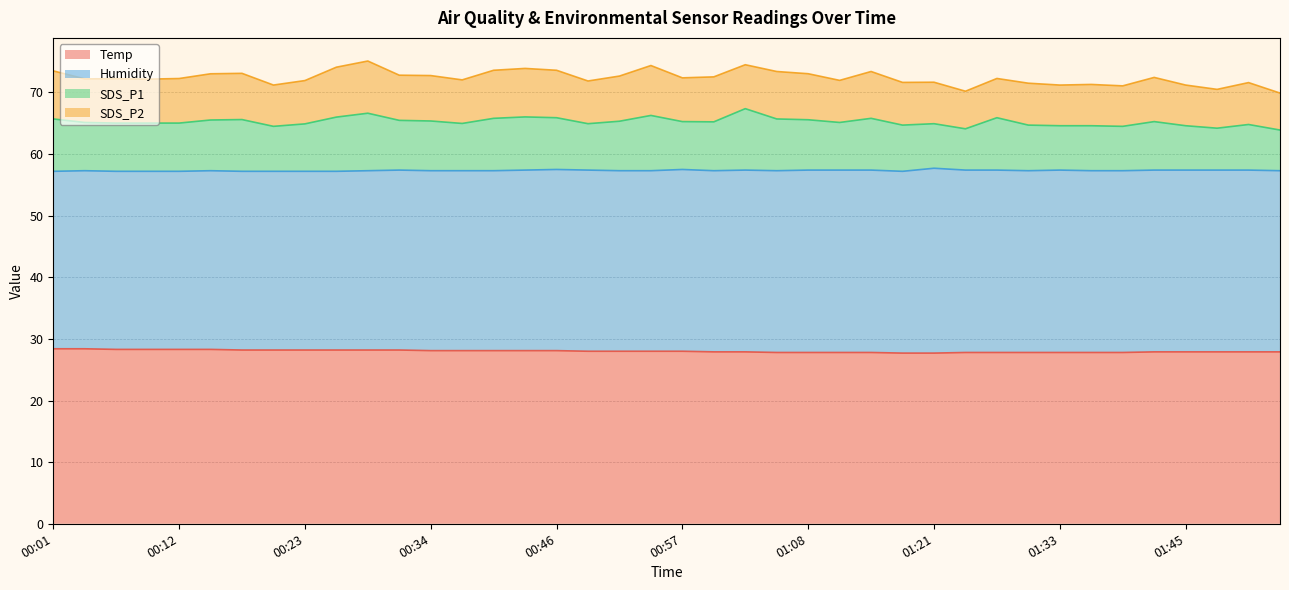

True or false: Temp and SDS_P1 cross at least once.

False